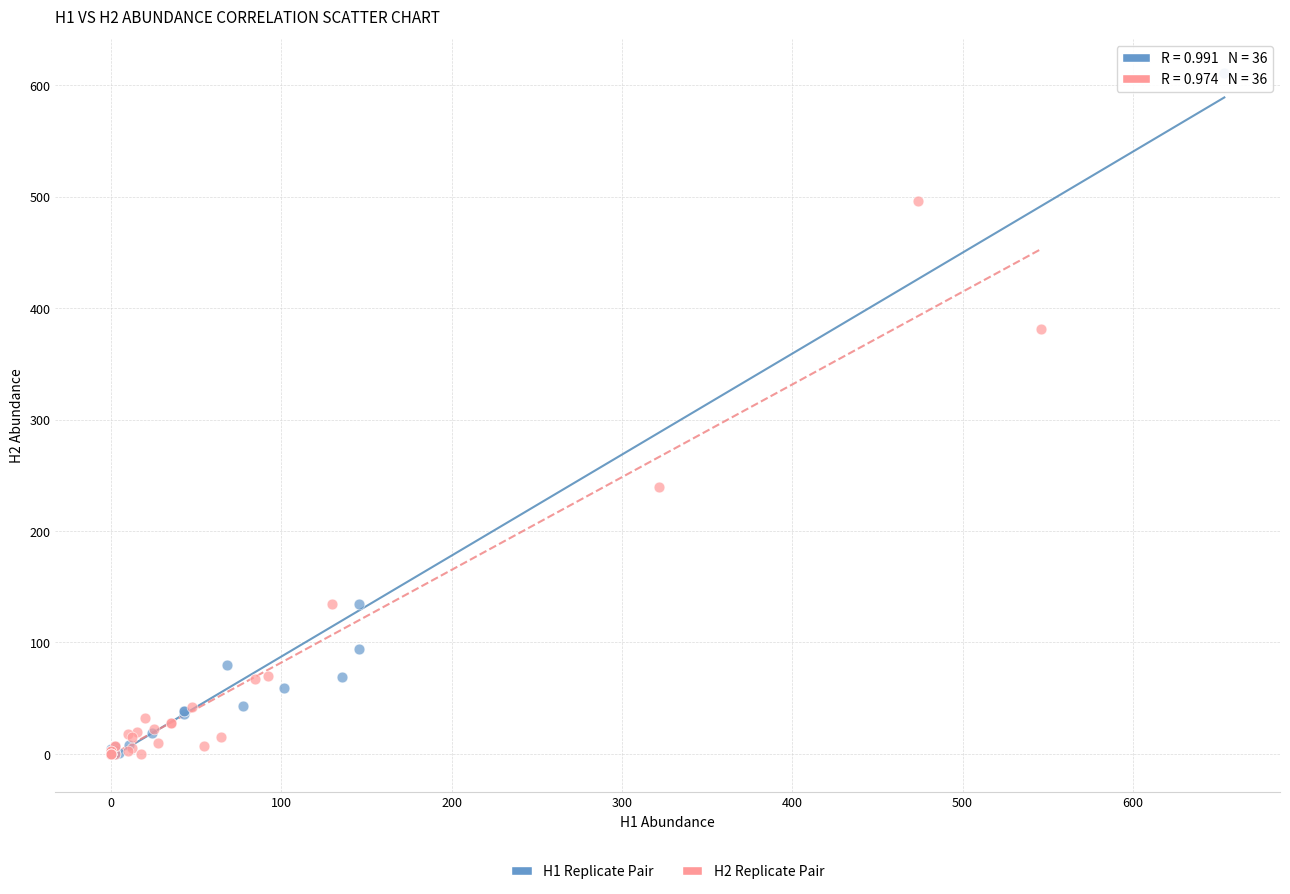

What are all the series names shown in the legend?

H1 Replicate Pair, H2 Replicate Pair